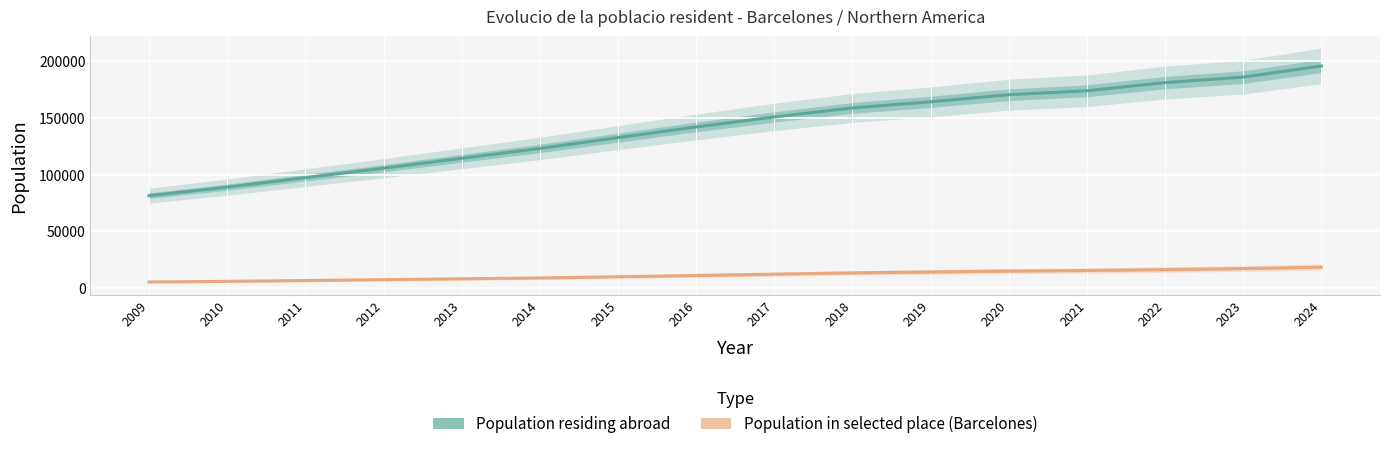

What are all the series names shown in the legend?

Population residing abroad, Population in selected place (Barcelones)